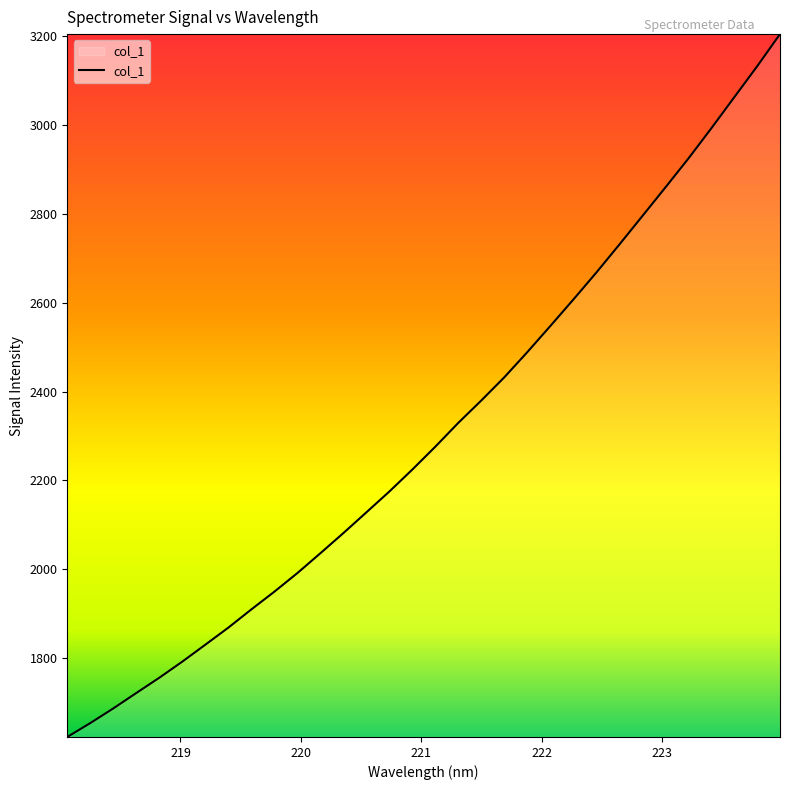

What is the difference between the maximum and minimum values?

1583.2